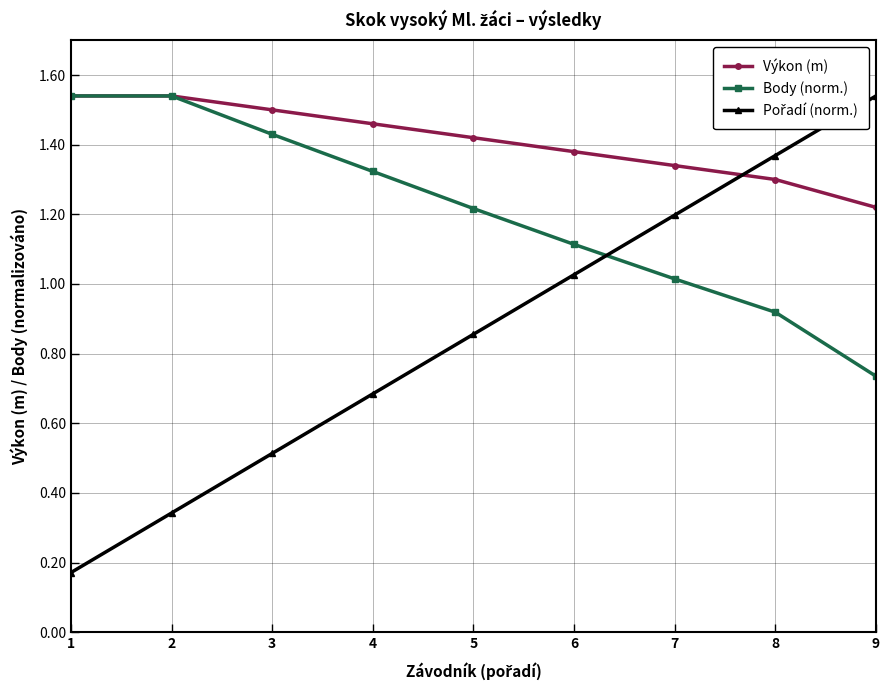

True or false: Výkon (m) has more than 2 interior local peaks.

False